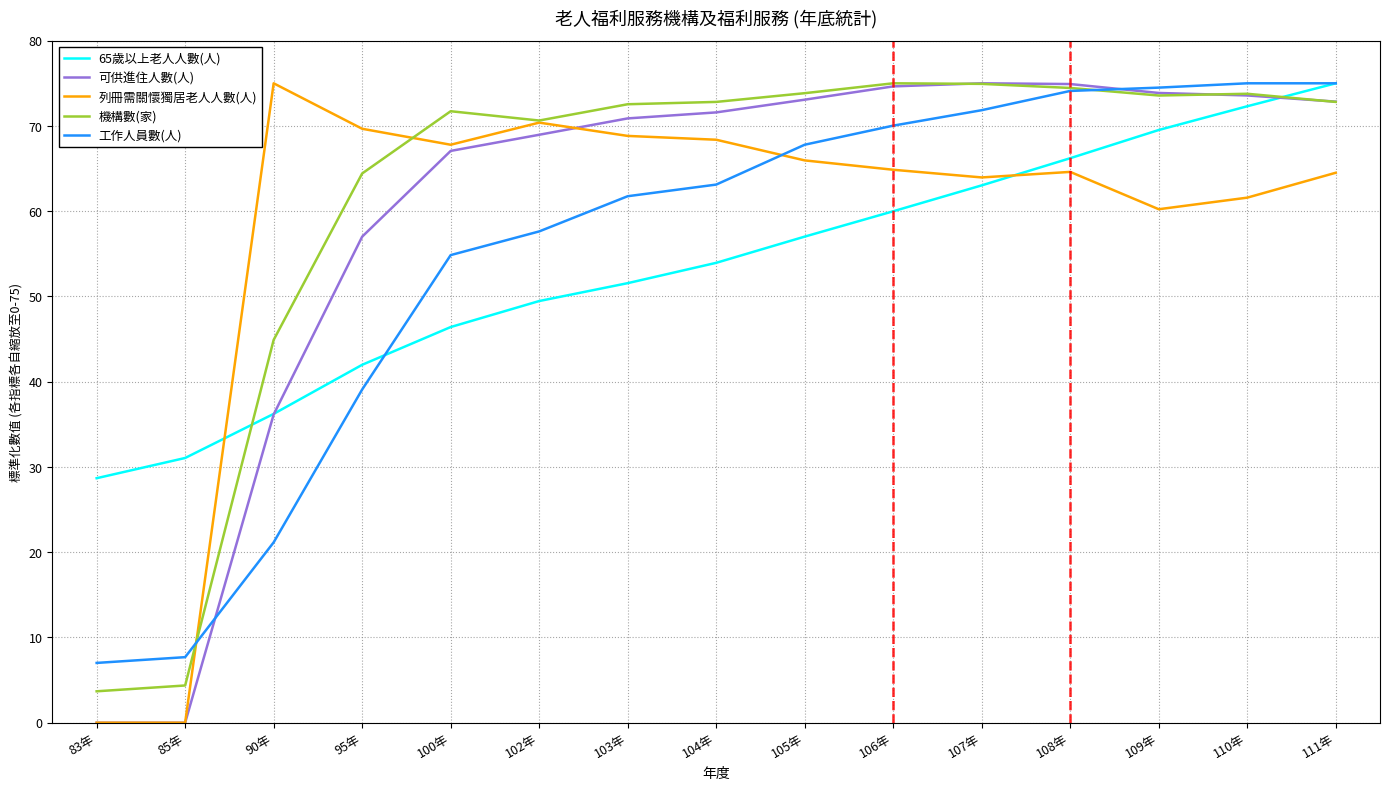

What are all the series names shown in the legend?

65歲以上老人人數(人), 可供進住人數(人), 列冊需關懷獨居老人人數(人), 機構數(家), 工作人員數(人)